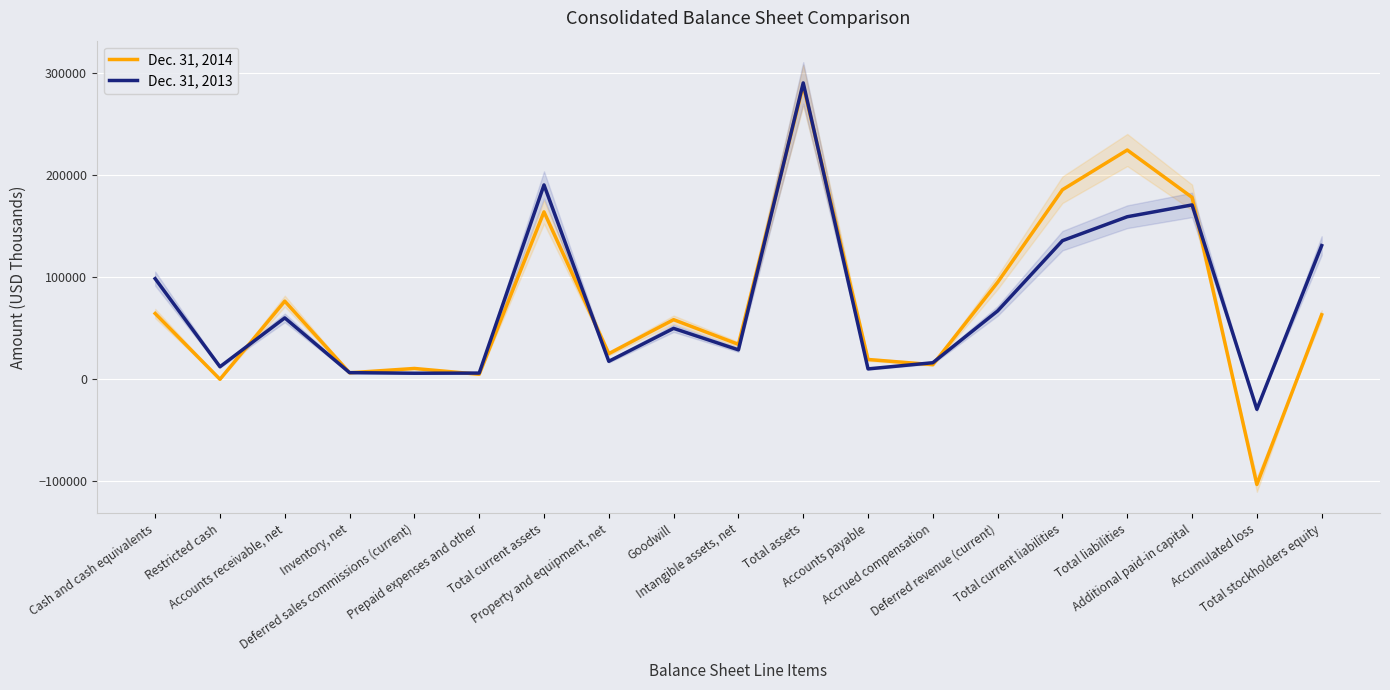

What is the maximum value shown in the chart?

290776